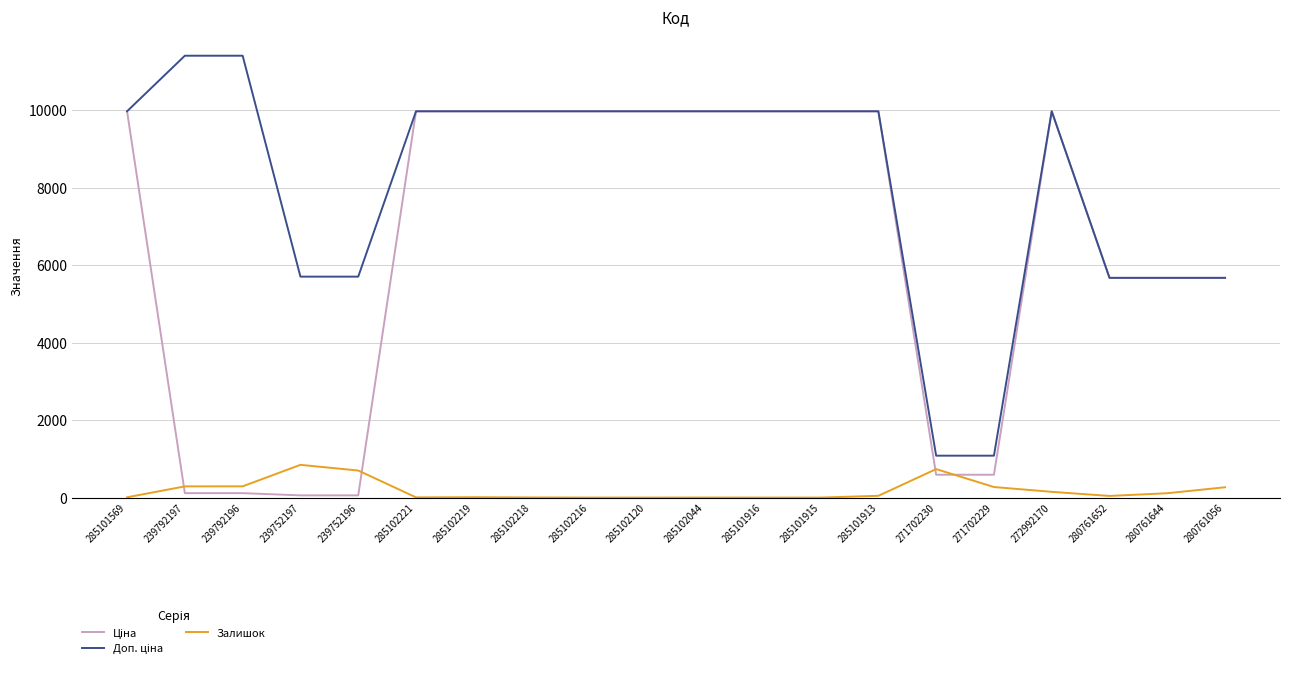

Where does the Залишок series first go above 45?

239792197